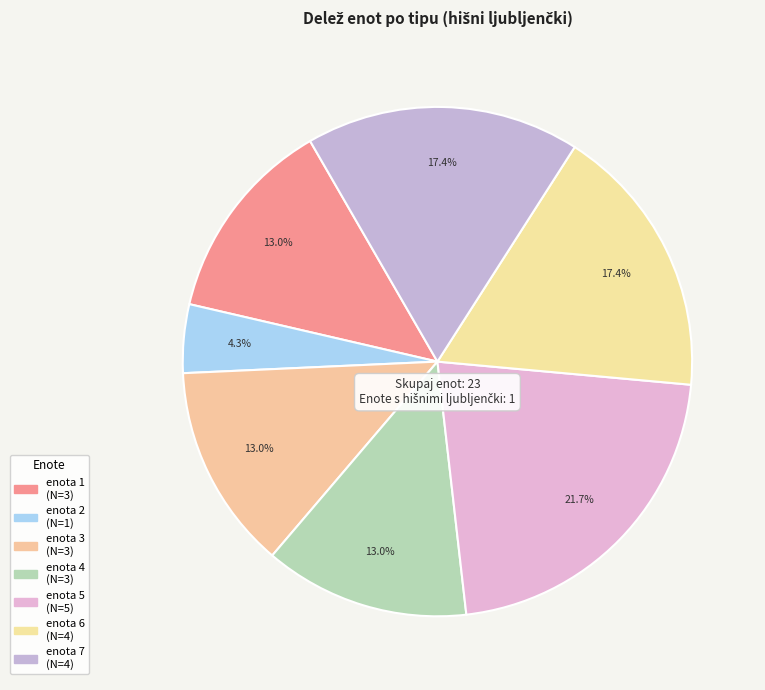

Between enota 6 and enota 5, which is larger?

enota 5